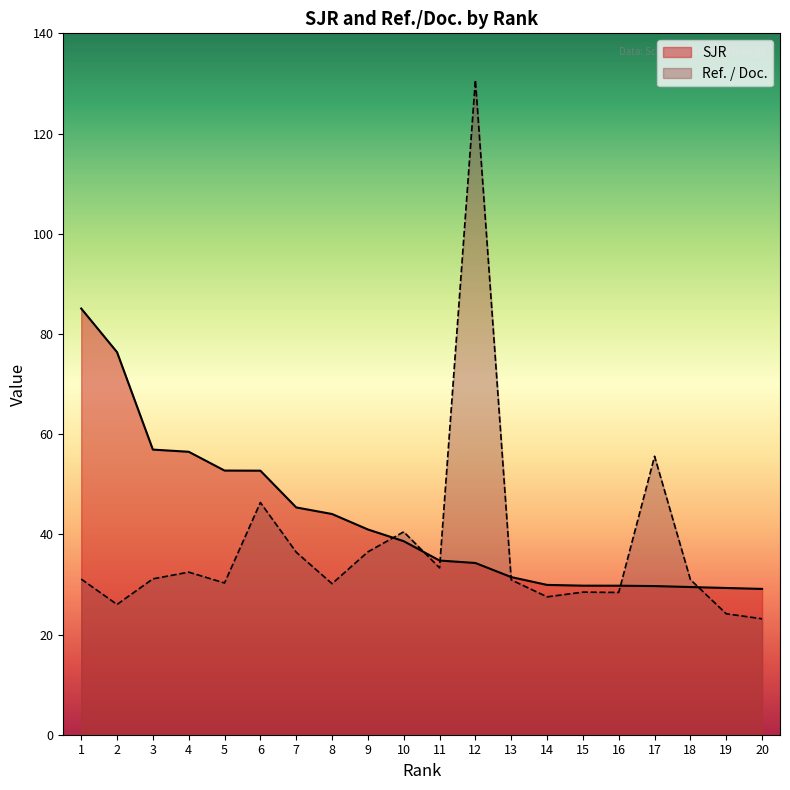

What is the sum of the SJR values at 8 and 18?

73.5